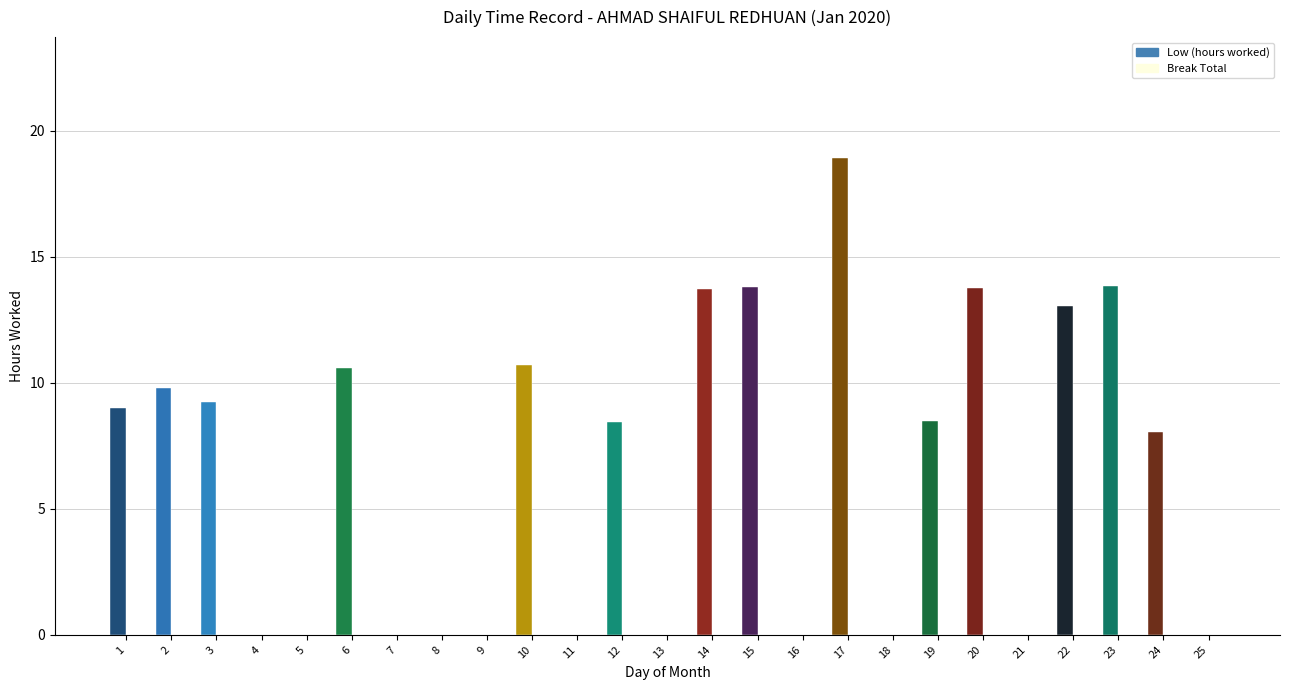

Are the bars grouped side by side (vs. stacked)?

Yes